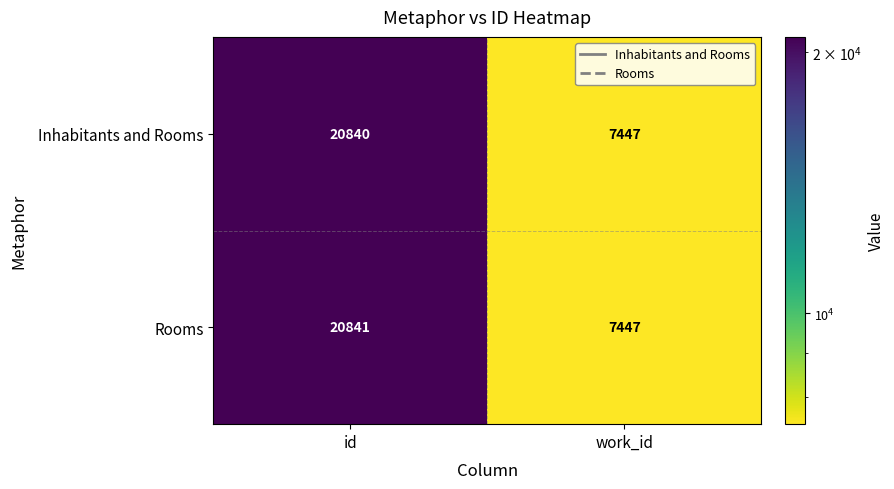

How many data points does each series have?

2